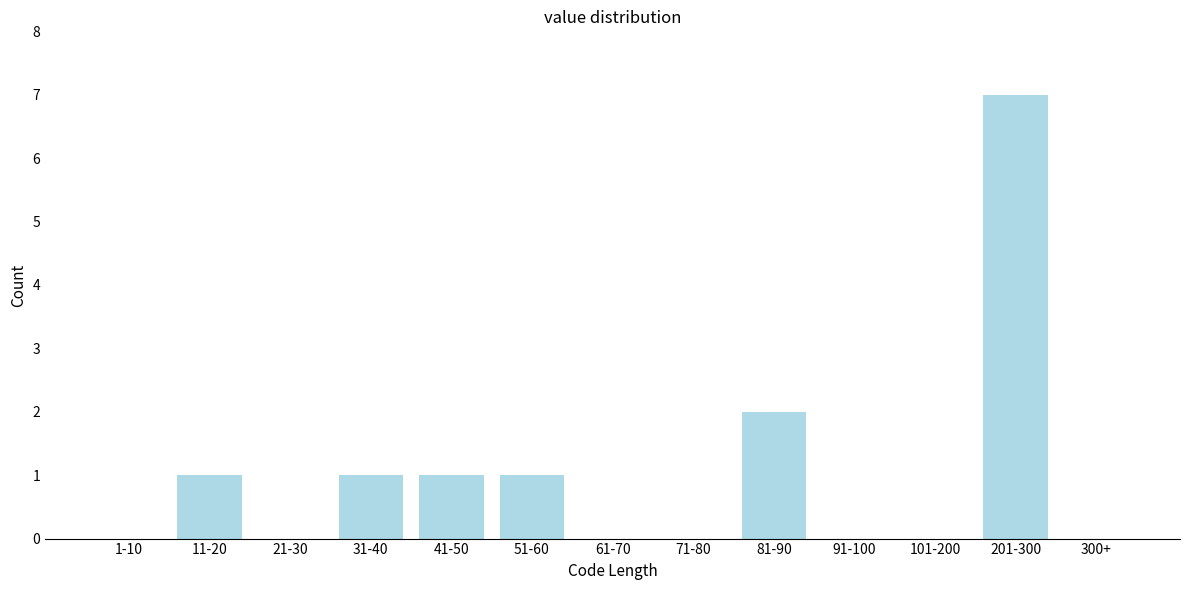

Reading right to left, transcribe all the data shown in this chart.

300+=0	201-300=7	101-200=0	91-100=0	81-90=2	71-80=0	61-70=0	51-60=1	41-50=1	31-40=1	21-30=0	11-20=1	1-10=0